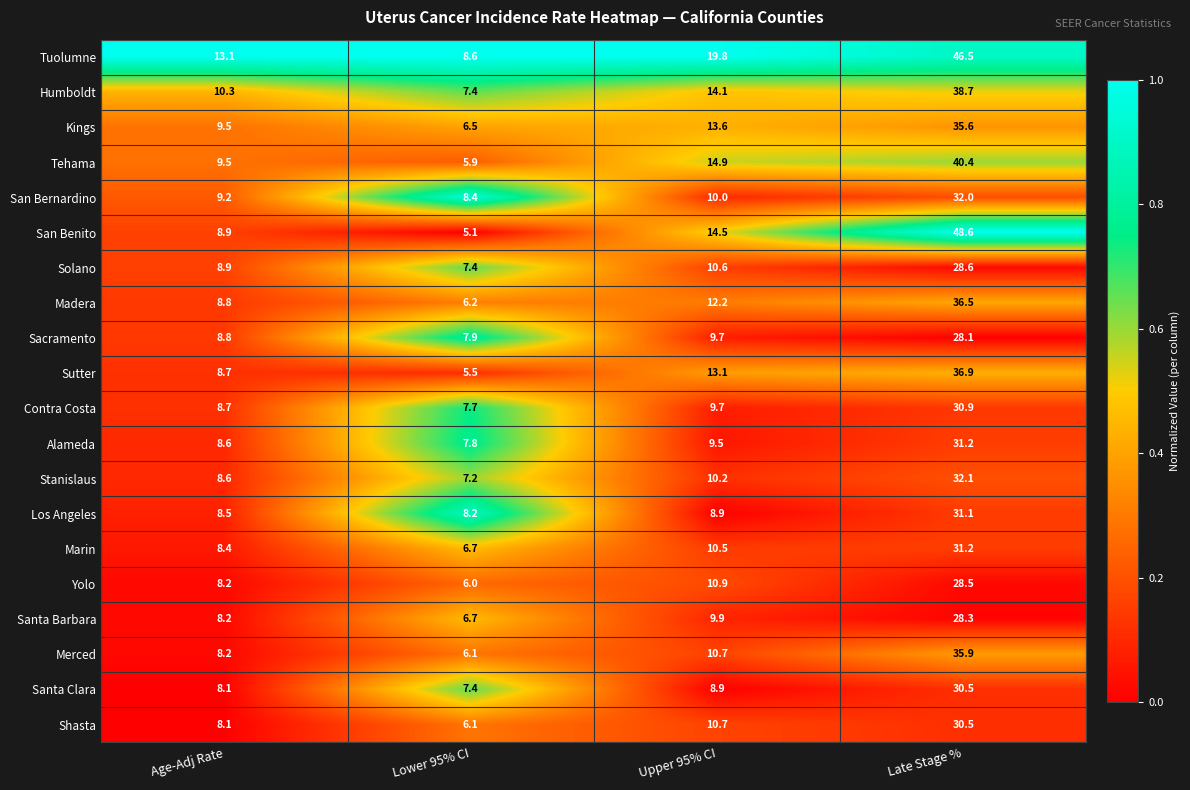

What is the maximum value for Sutter?

36.9